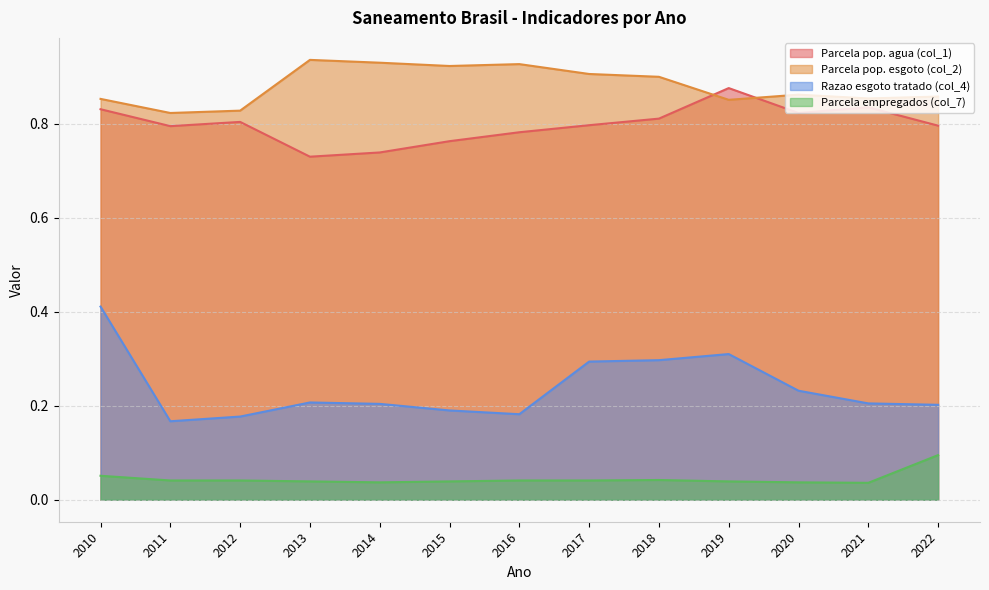

Does the chart have visible grid lines?

Yes